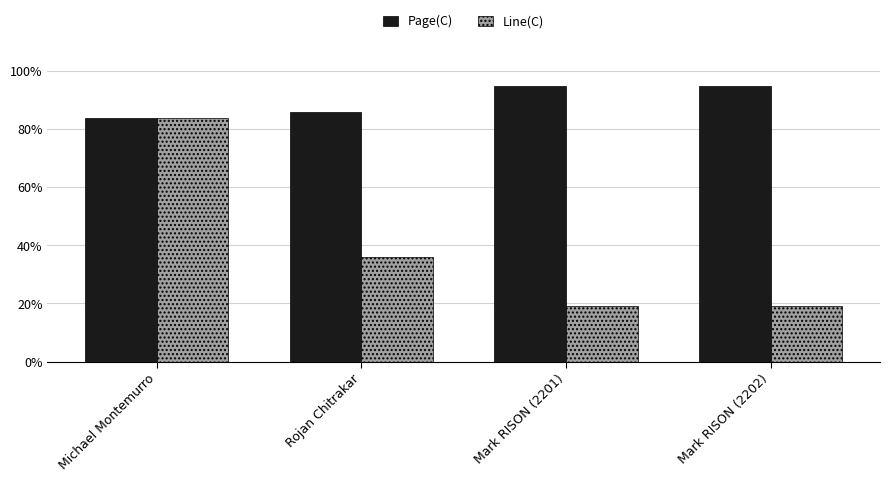

Rank the series by their maximum value, from lowest to highest.

Line(C), Page(C)